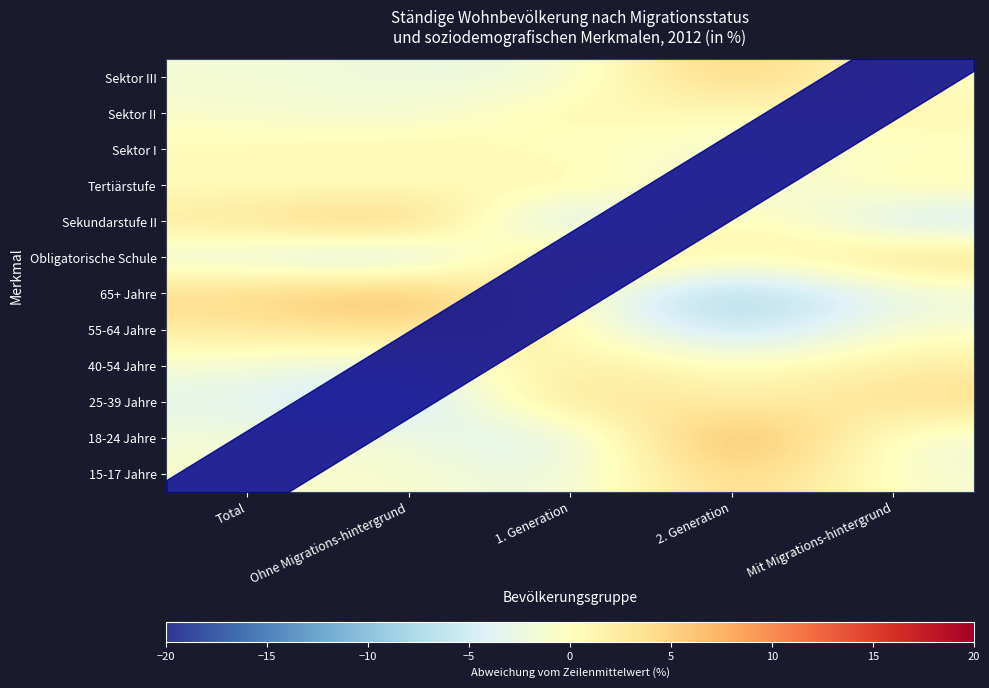

At which category does the chart reach its peak across all series?

2. Generation